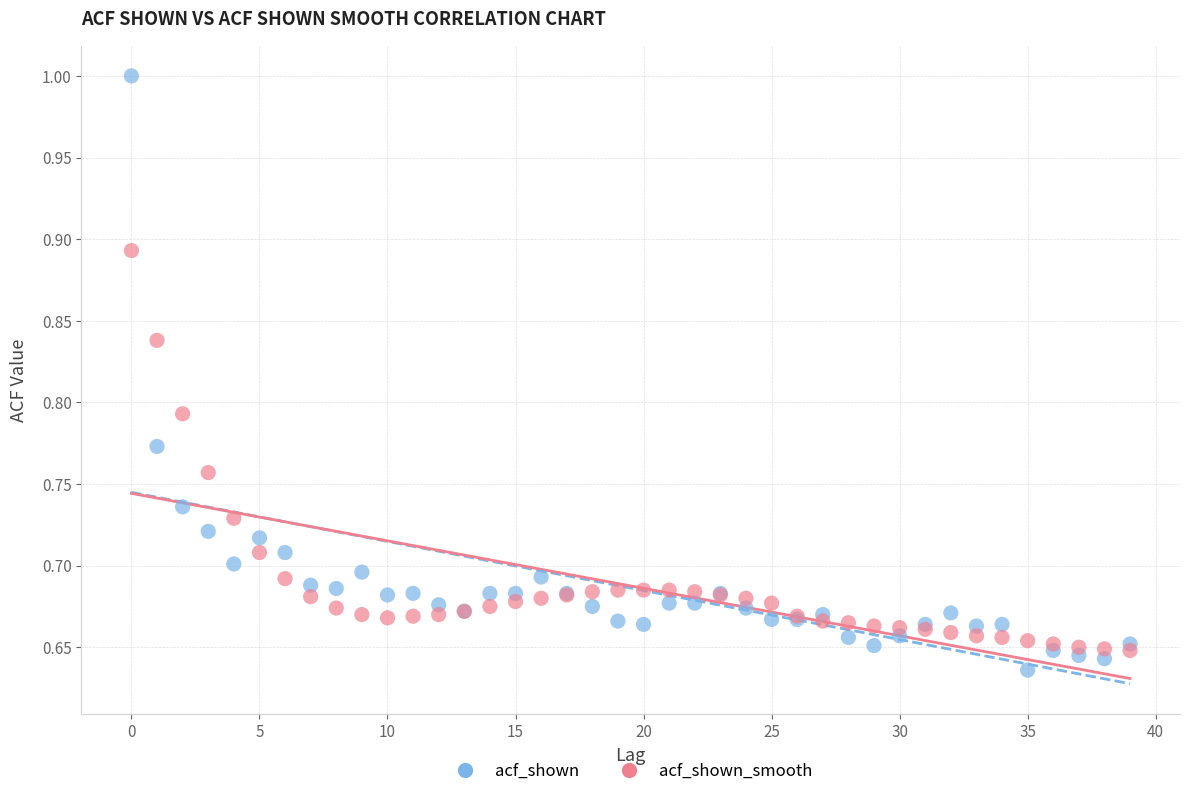

Which series contains the highest Y value?

acf_shown